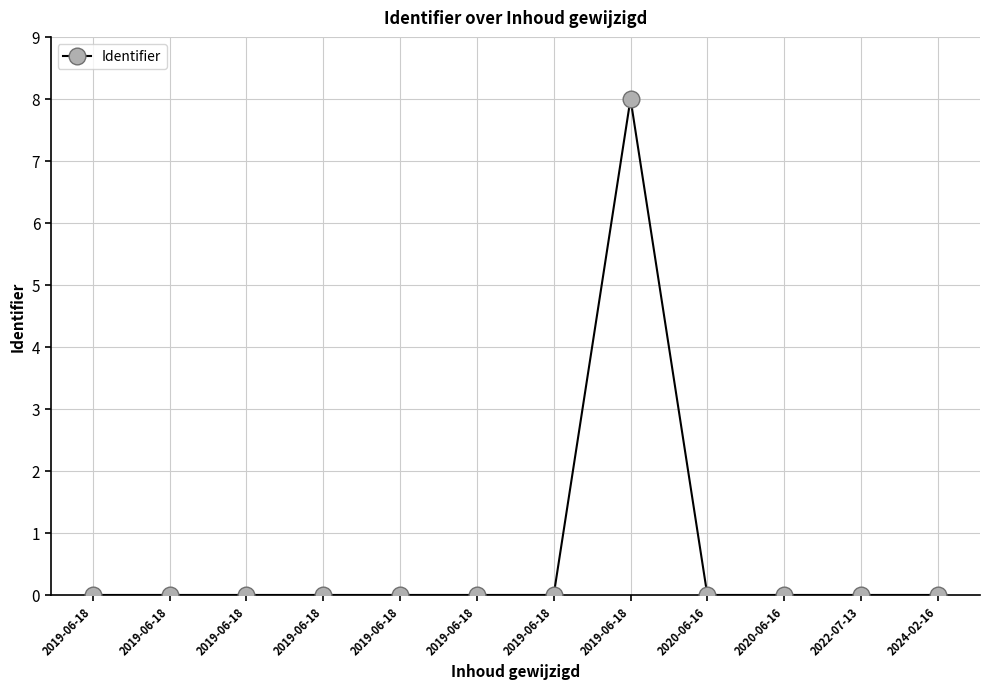

Count the number of categories in the chart.

12